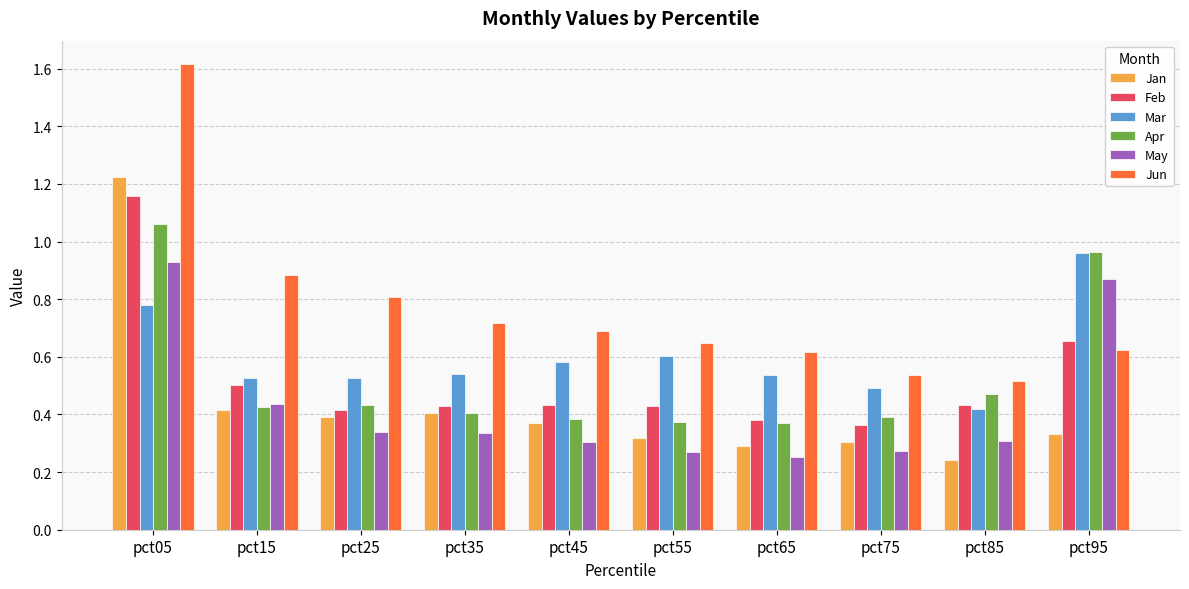

The Mar series shows 0.5 at pct75. True or false?

True